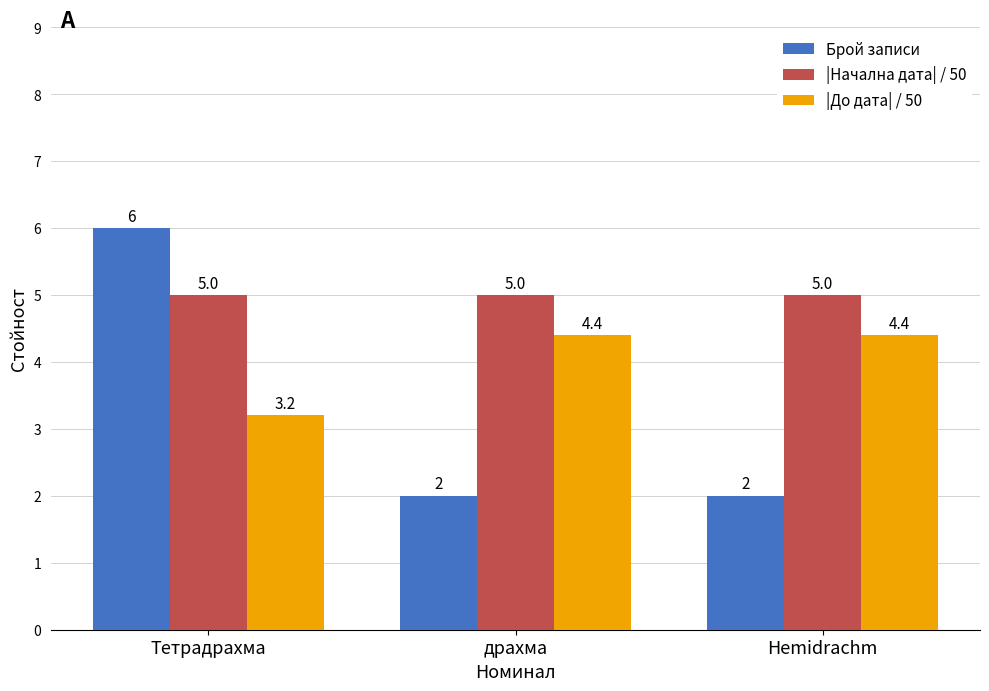

Are the bars grouped side by side (vs. stacked)?

Yes